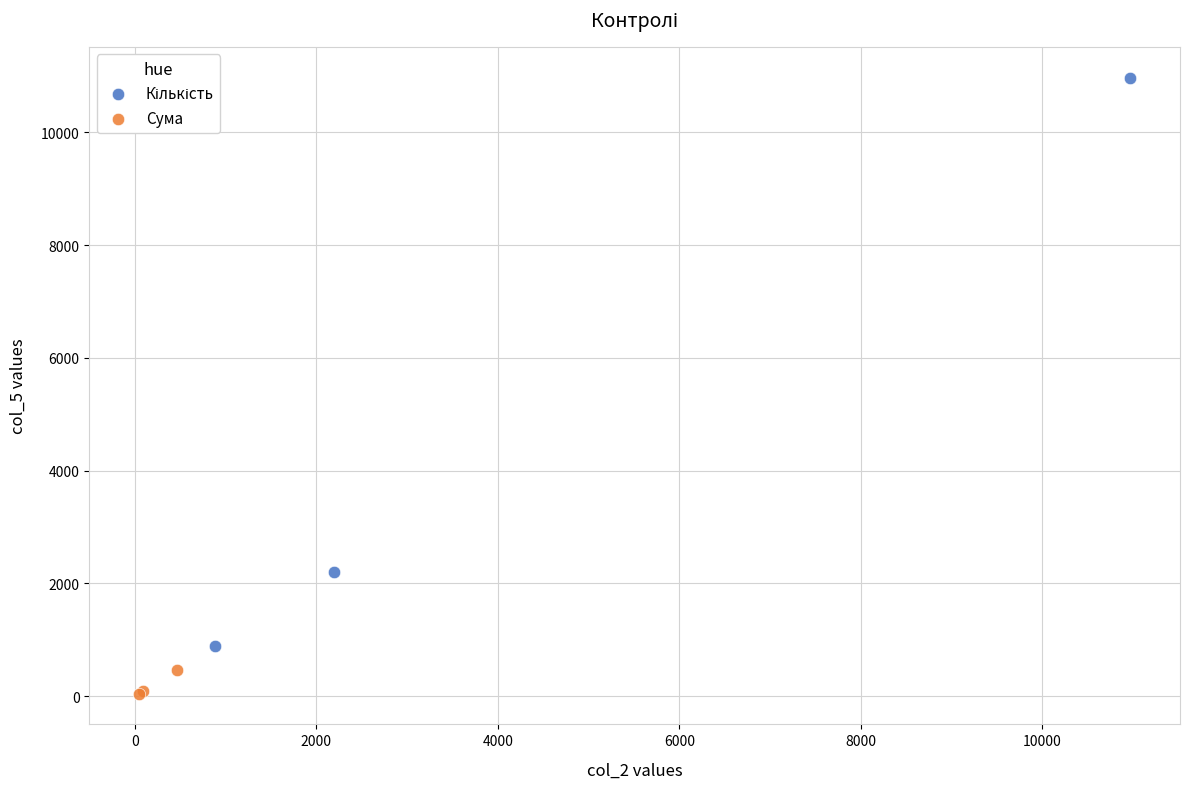

Which series contains the lowest Y value?

Сума